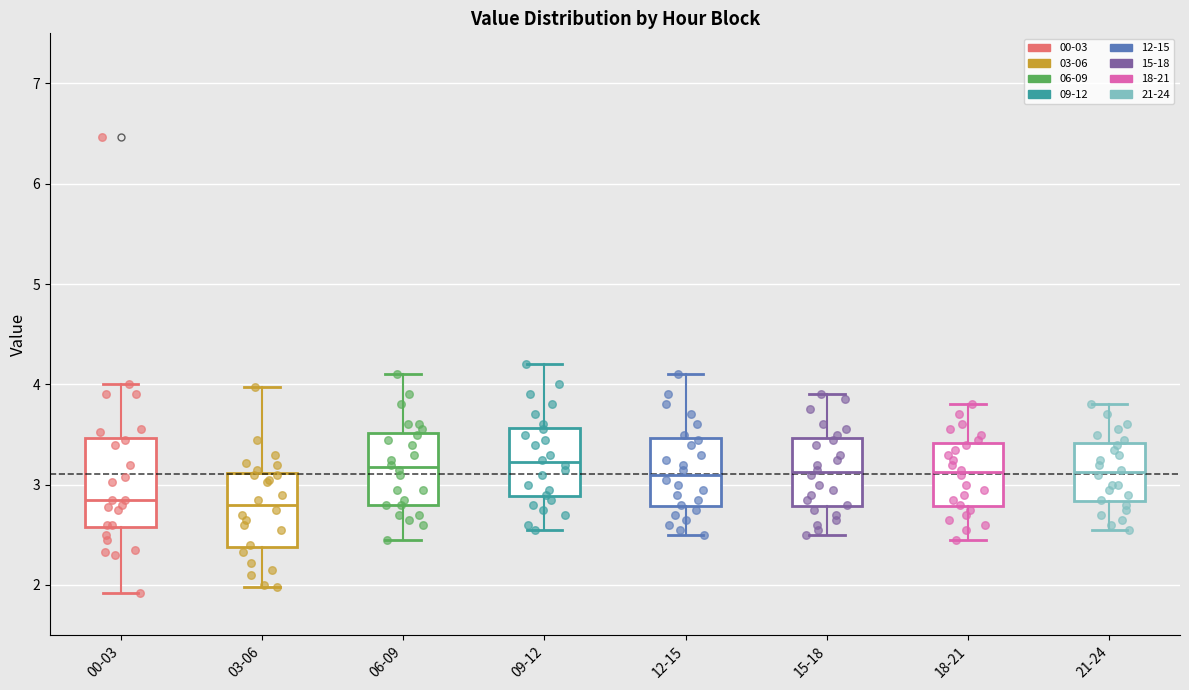

Which box is the tallest, from its lower edge to its upper edge?

00-03